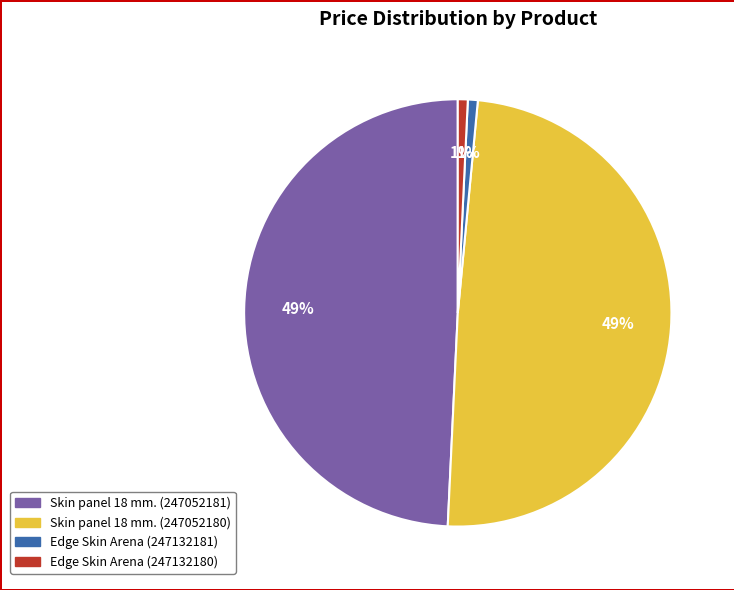

Is there any slice that represents more than half of the pie?

No